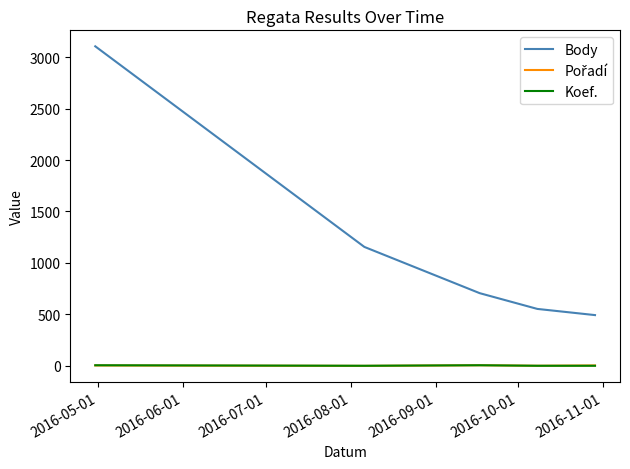

True or false: Koef. and Body cross at least once.

False